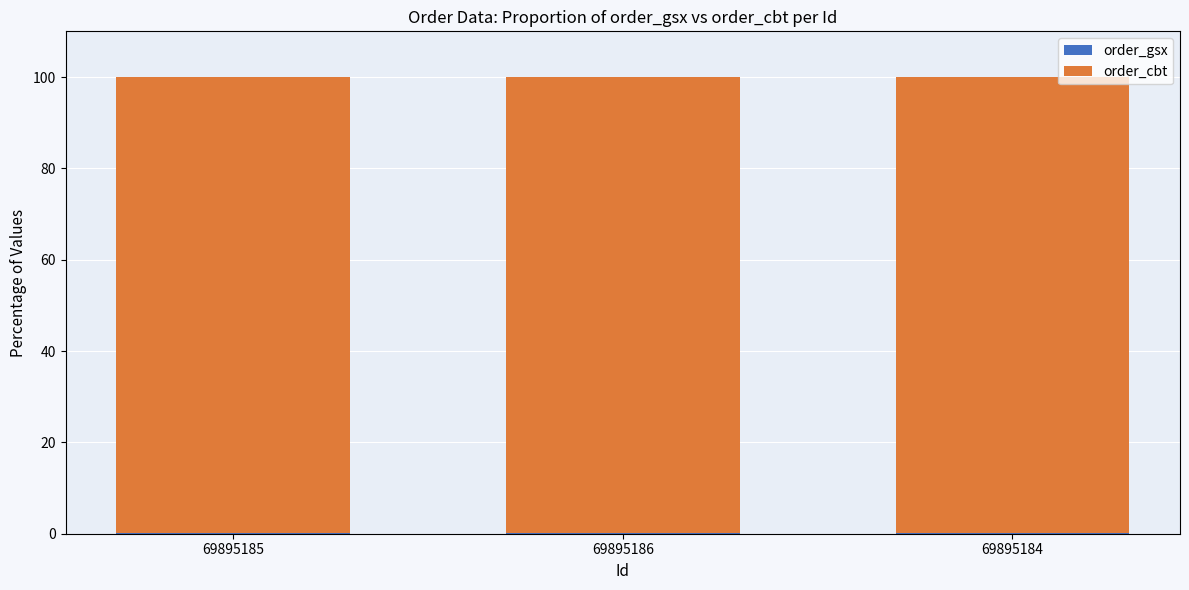

List the series in order of their peak value, lowest first.

order_gsx, order_cbt